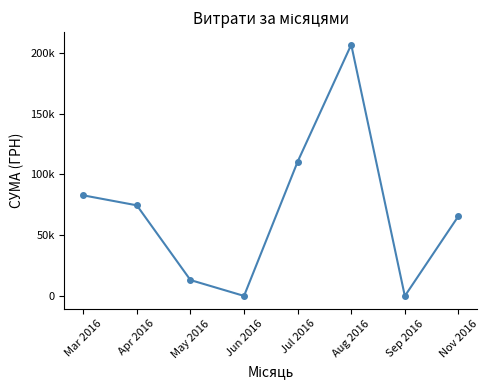

Which has a higher value, Sep 2016 or May 2016?

May 2016